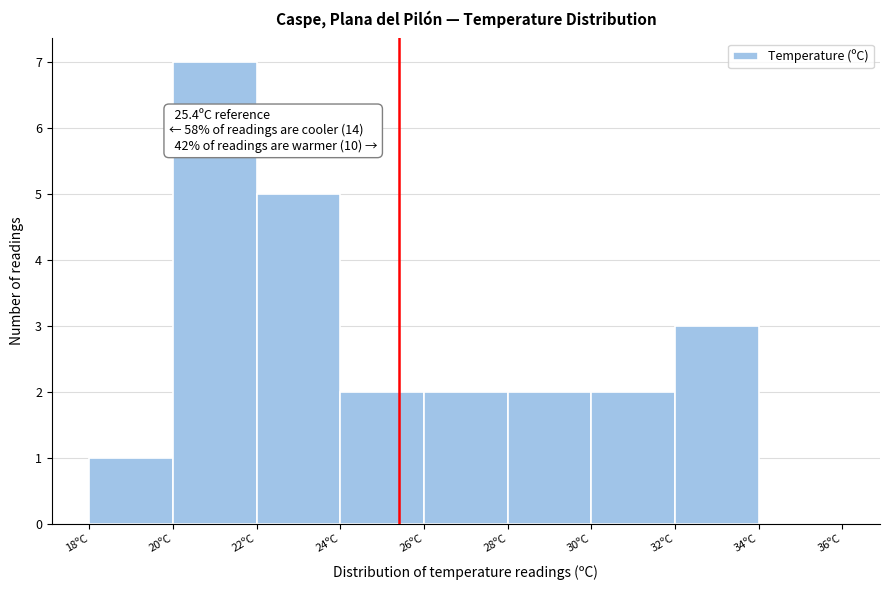

Which range on the x-axis has the tallest bar?

20 to 22